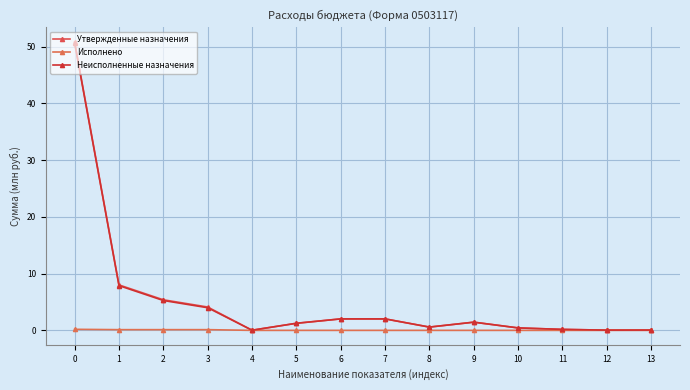

Between 4 and 13, which is larger?

13